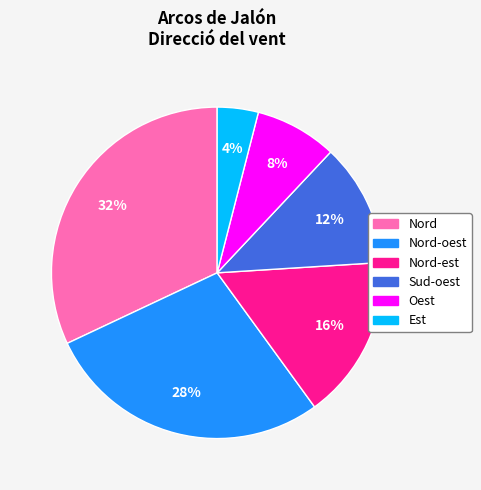

How many segments does this pie chart have?

6